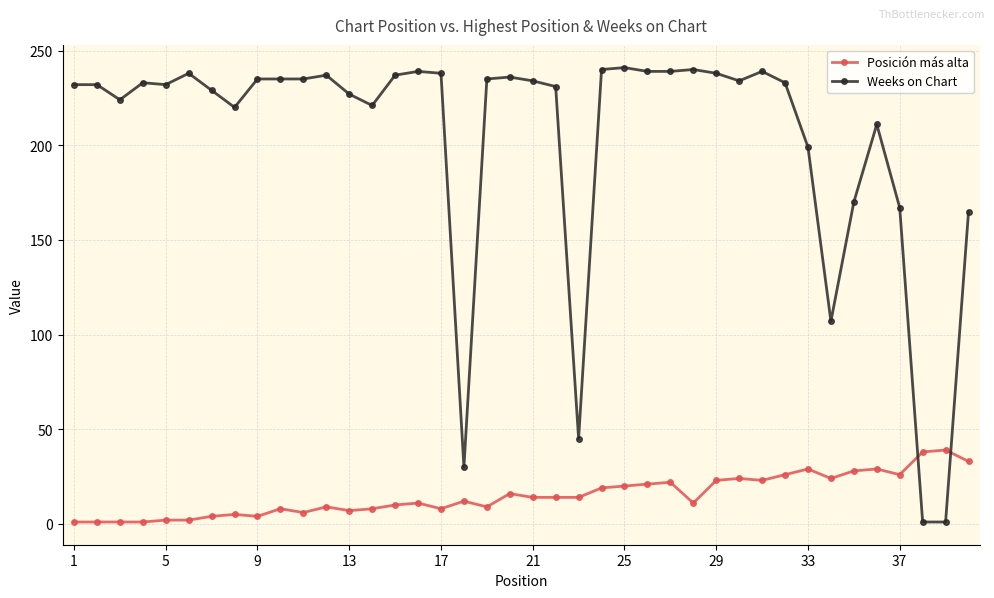

Which series has the largest range (max minus min)?

Weeks on Chart